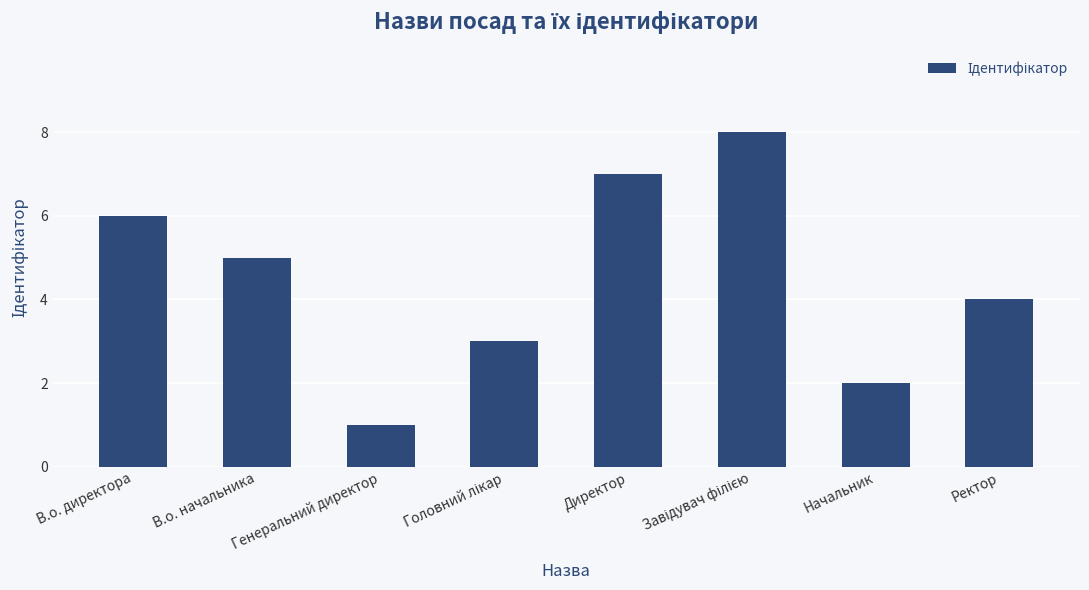

What is the maximum value shown in the chart?

8